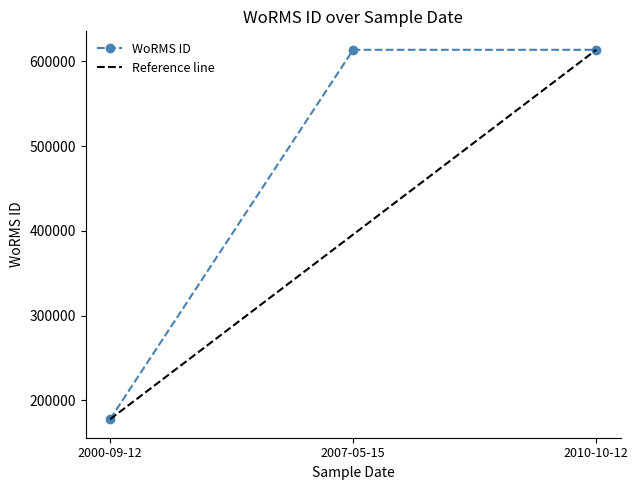

What is the minimum value shown in the chart?

177592